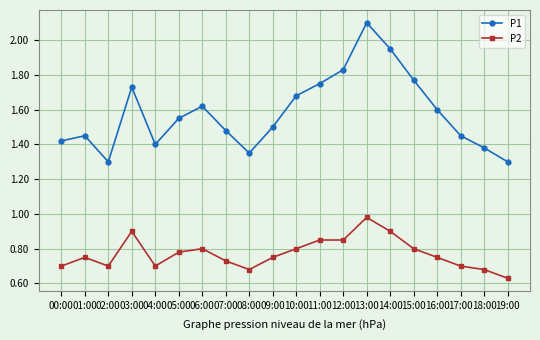

Where is the first local minimum for P2?

02:00